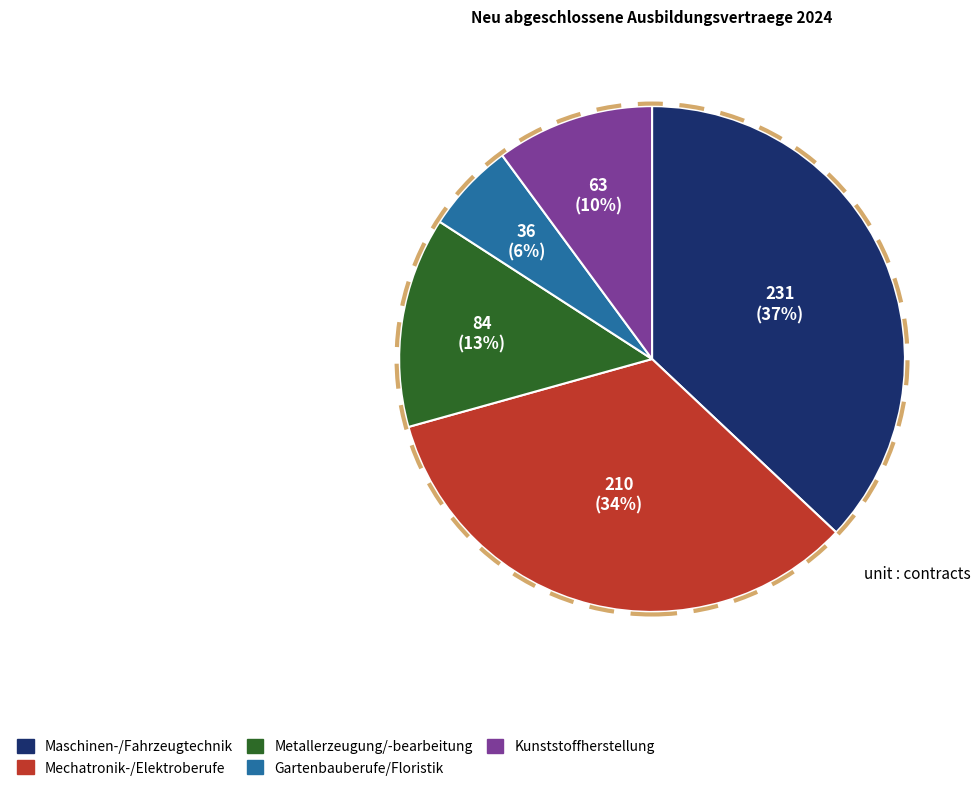

To the nearest percent, what is the difference between the largest and smallest slice percentages?

31%